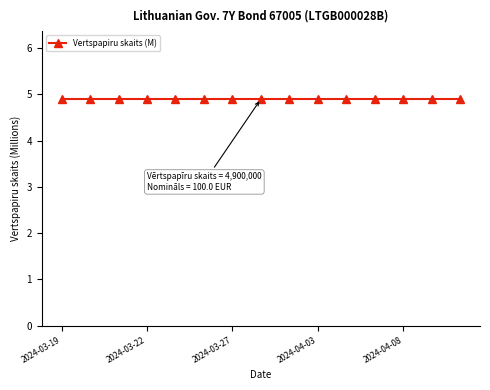

At how many categories does at least one series exceed 4384162?

15